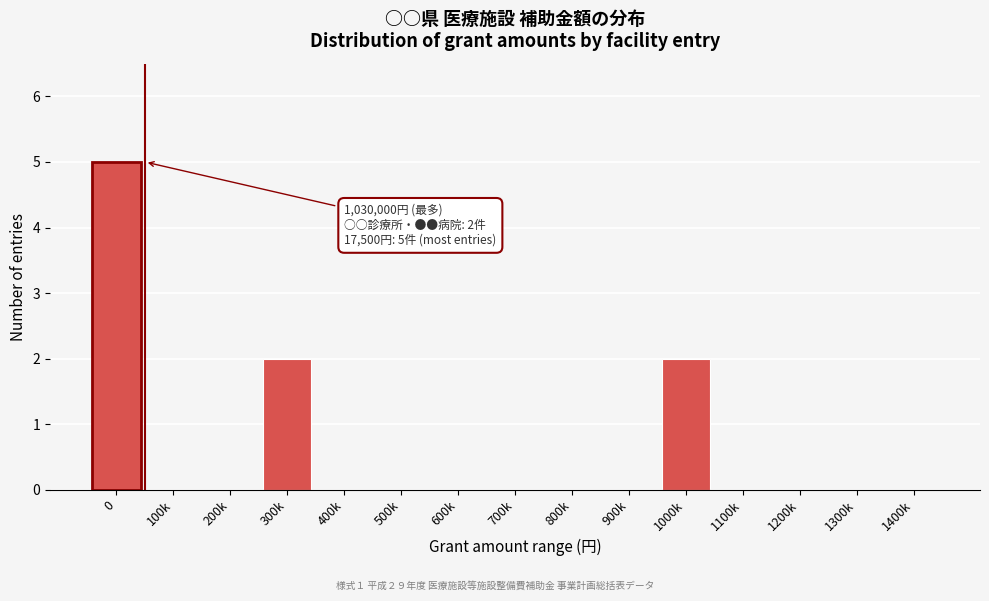

Reading left to right, extract all data points from this chart.

0=5	100k=0	200k=0	300k=2	400k=0	500k=0	600k=0	700k=0	800k=0	900k=0	1000k=2	1100k=0	1200k=0	1300k=0	1400k=0